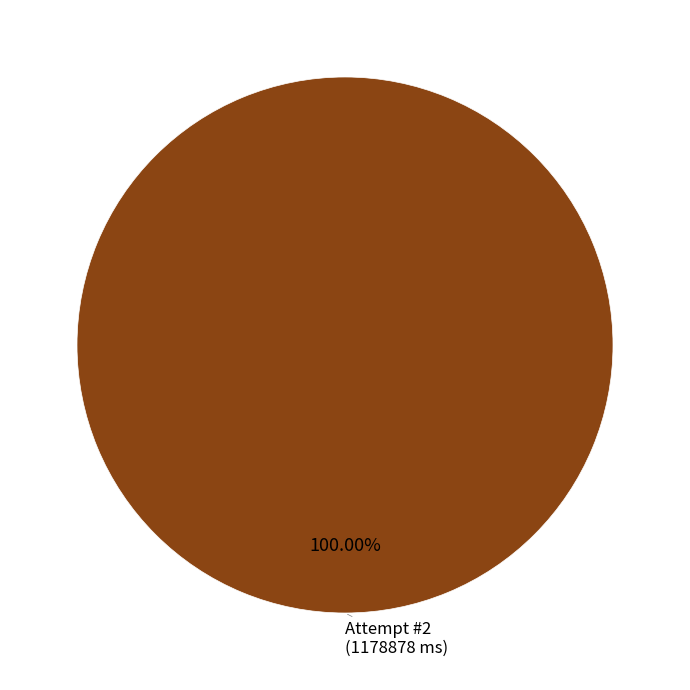

Does any single category account for the majority?

Yes